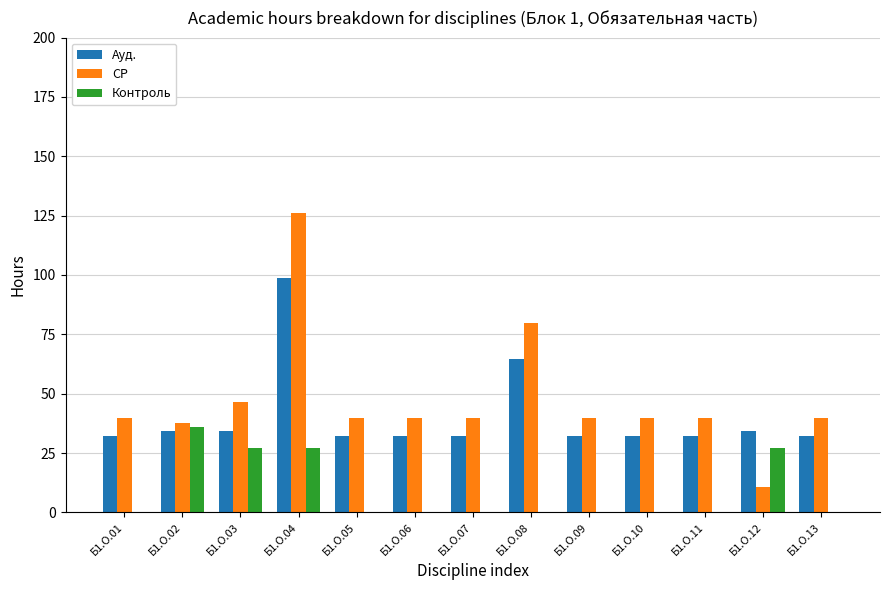

Between Б1.О.01 and Б1.О.02, which series saw the biggest shift?

Контроль